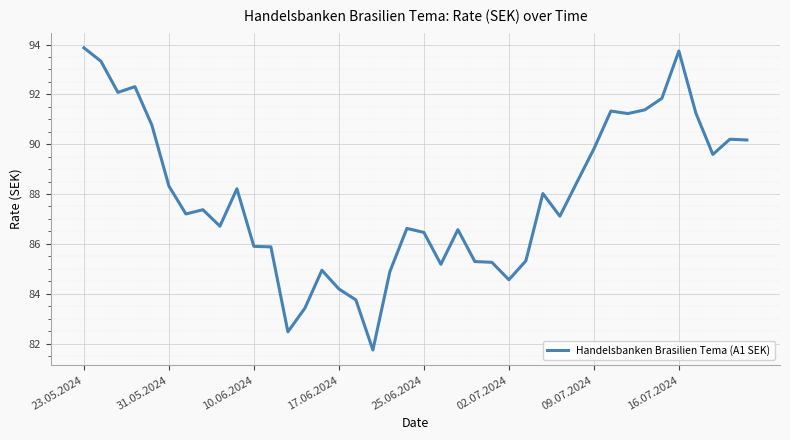

What is the greatest value displayed?

93.9